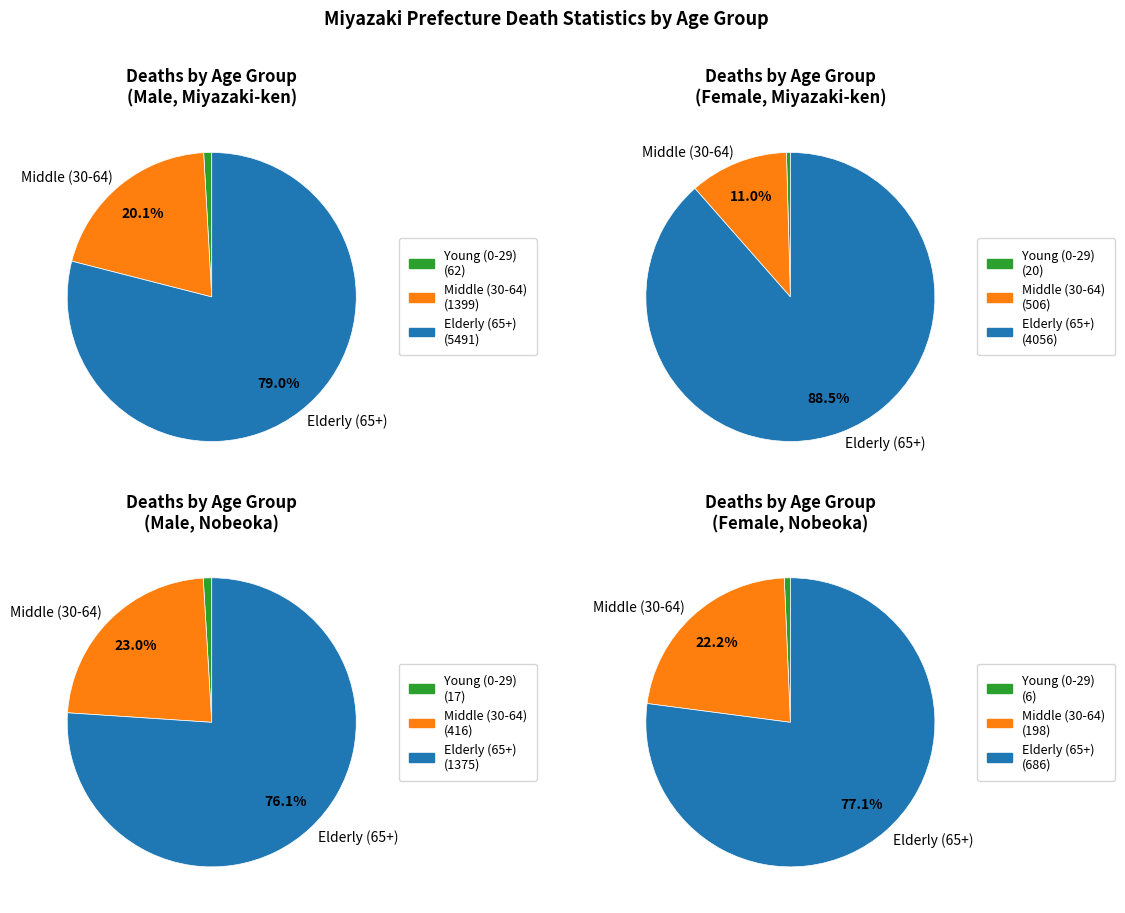

Is the sum of 5 and 1 greater than half?

No